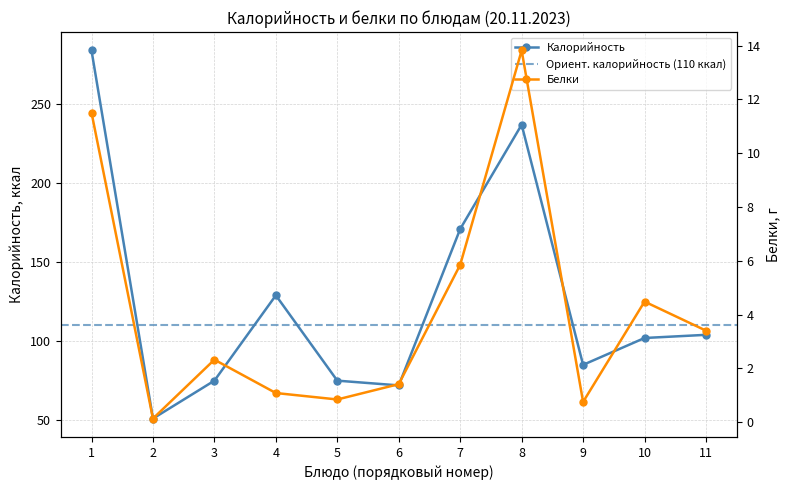

Is it true that Калорийность equals 27 at 11?

False